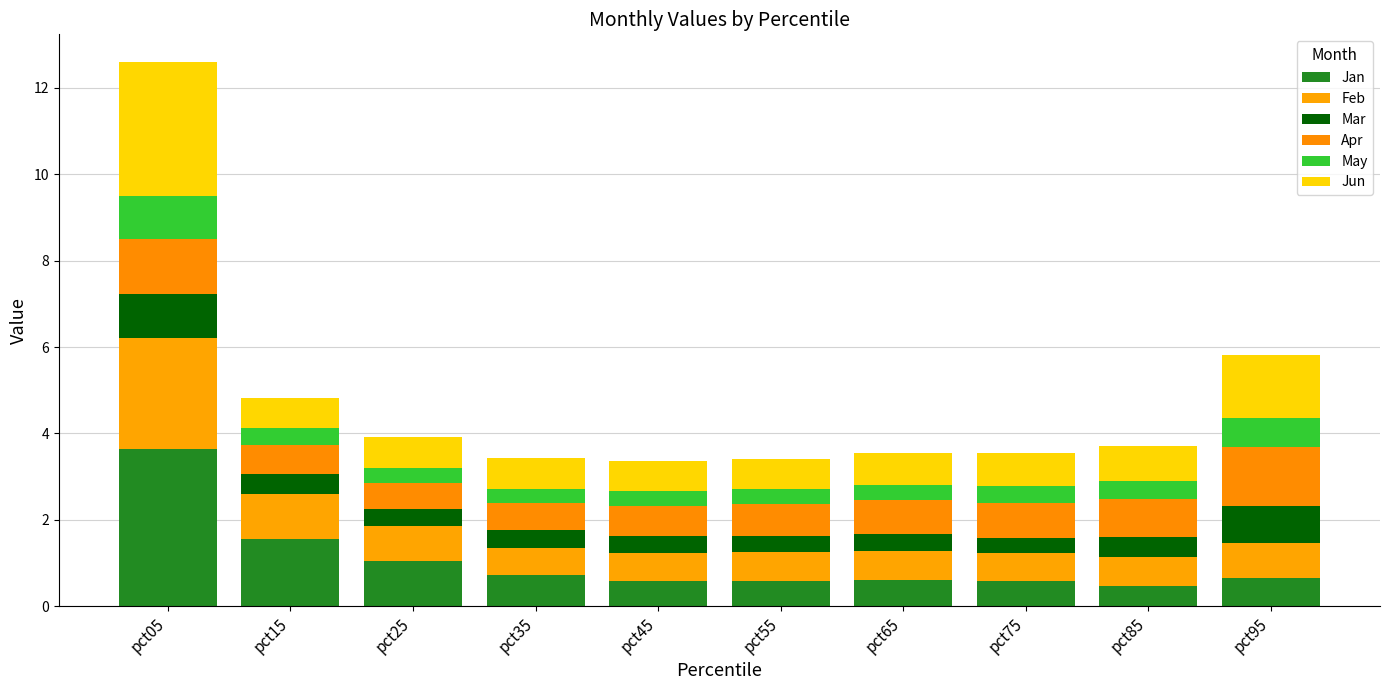

What value does the Apr series have at pct65?

0.8